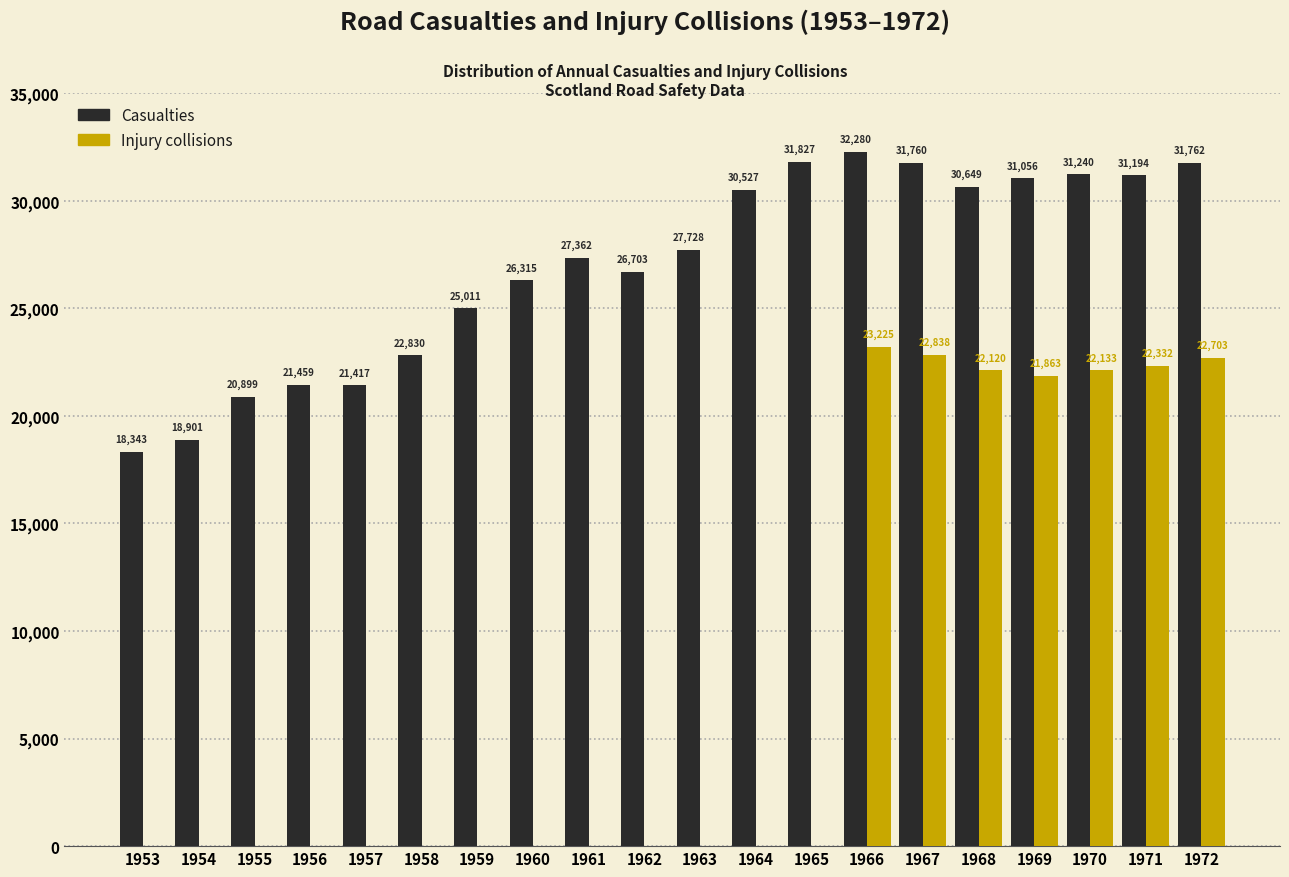

Reading right to left, extract all data points from this chart.

Casualties: 1972=31762	1971=31194	1970=31240	1969=31056	1968=30649	1967=31760	1966=32280	1965=31827	1964=30527	1963=27728	1962=26703	1961=27362	1960=26315	1959=25011	1958=22830	1957=21417	1956=21459	1955=20899	1954=18901	1953=18343
Injury collisions: 1972=22703	1971=22332	1970=22133	1969=21863	1968=22120	1967=22838	1966=23225	1965=0	1964=0	1963=0	1962=0	1961=0	1960=0	1959=0	1958=0	1957=0	1956=0	1955=0	1954=0	1953=0